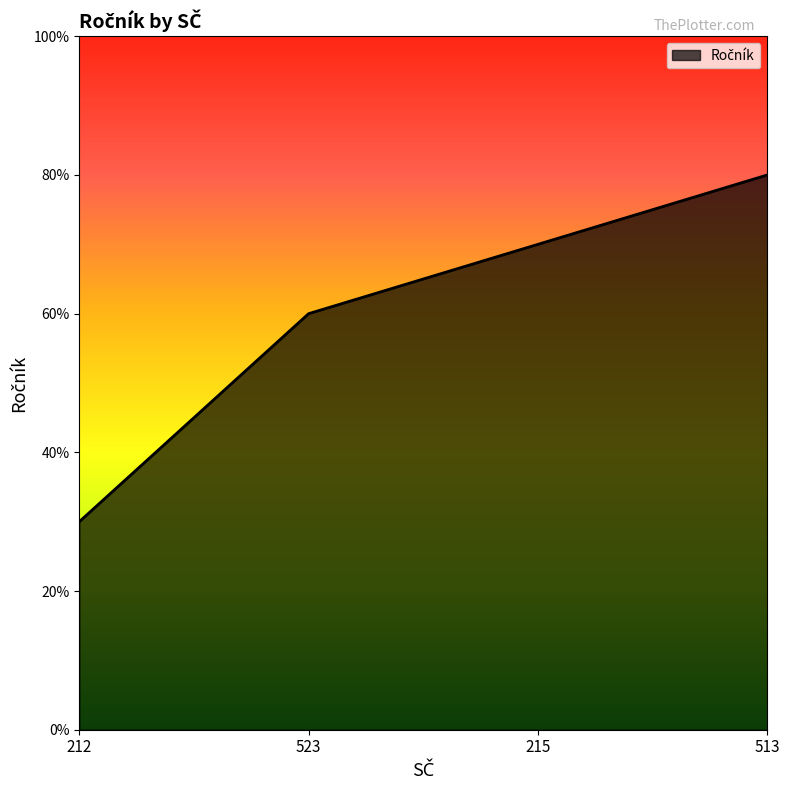

Reading left to right, list all the values displayed in this chart.

3	6	7	8